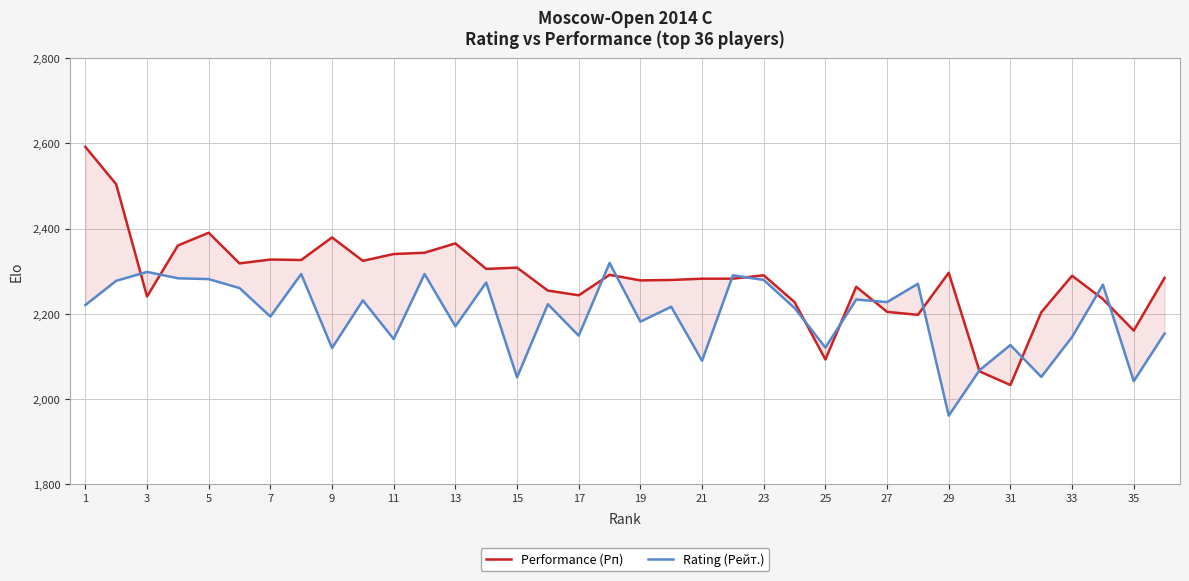

After their last crossing, which series has the higher values: Performance (Рп) or Rating (Рейт.)?

Performance (Рп)